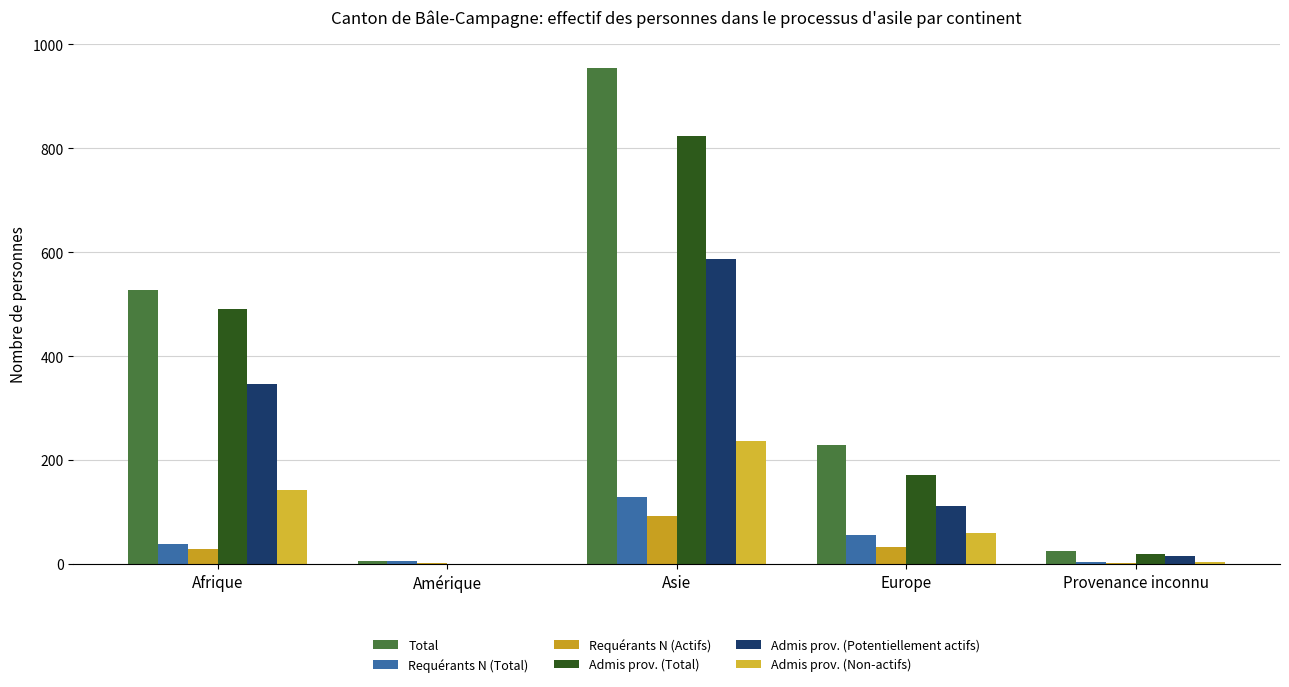

What is the average value of the Requérants N (Total) series?

47